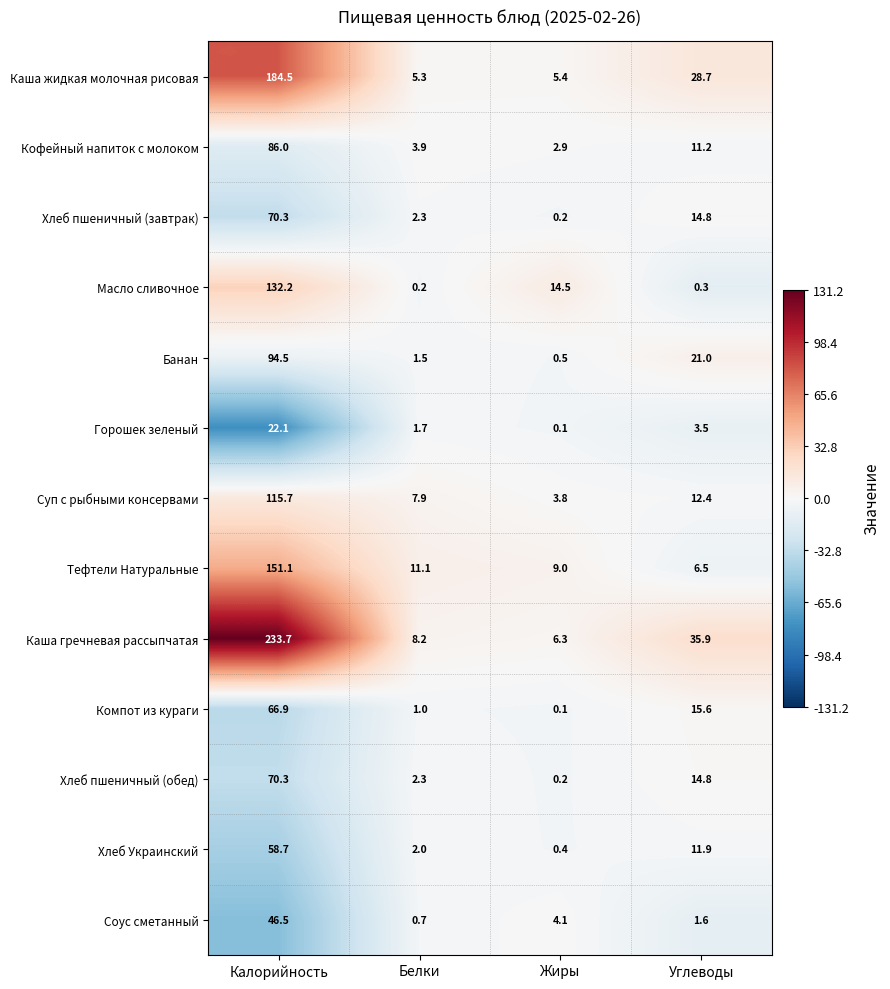

Which series has the widest spread of values?

Каша гречневая рассыпчатая